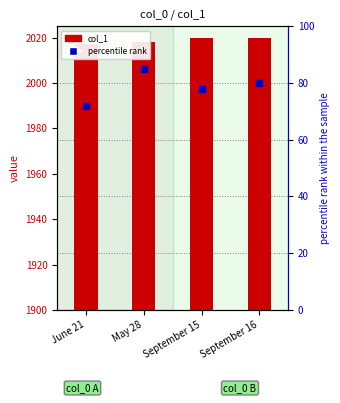

Which series contains the lowest Y value?

percentile rank